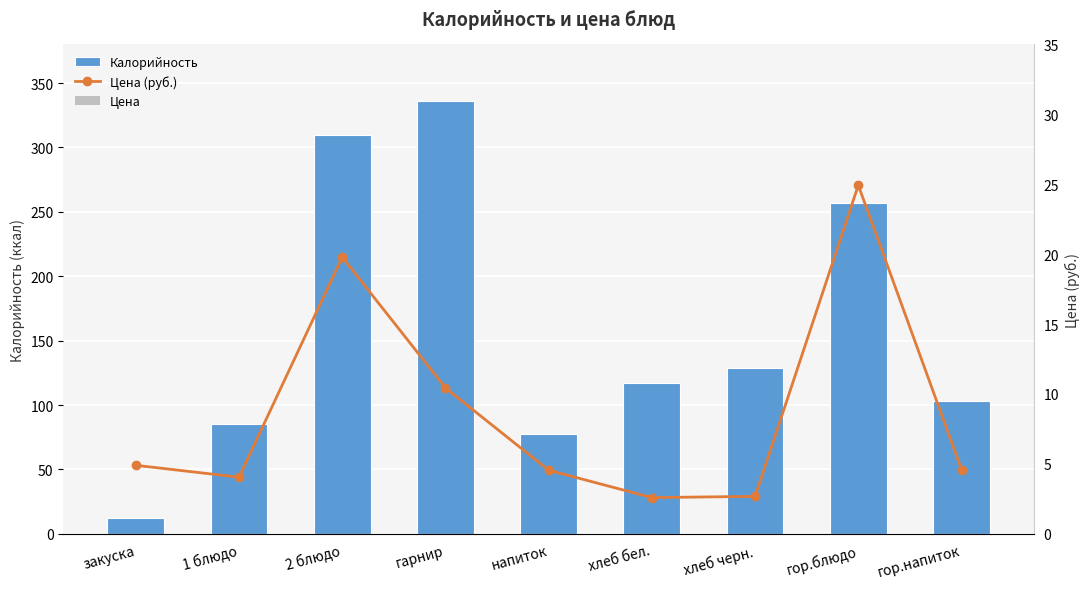

True or false: Калорийность has a value of 256.7 at гор.блюдо.

True